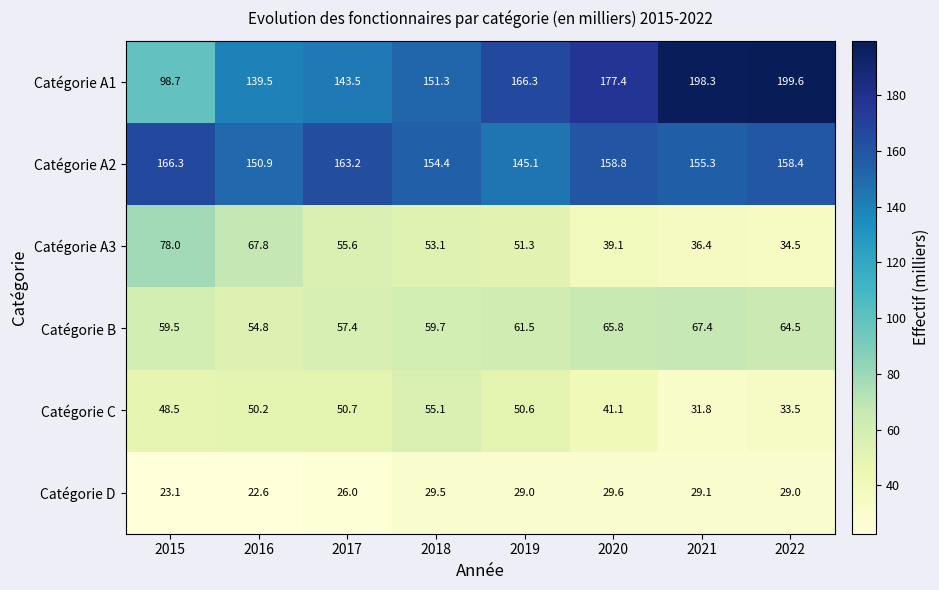

What is the sum of the Catégorie B values at 2022 and 2020?

130.3